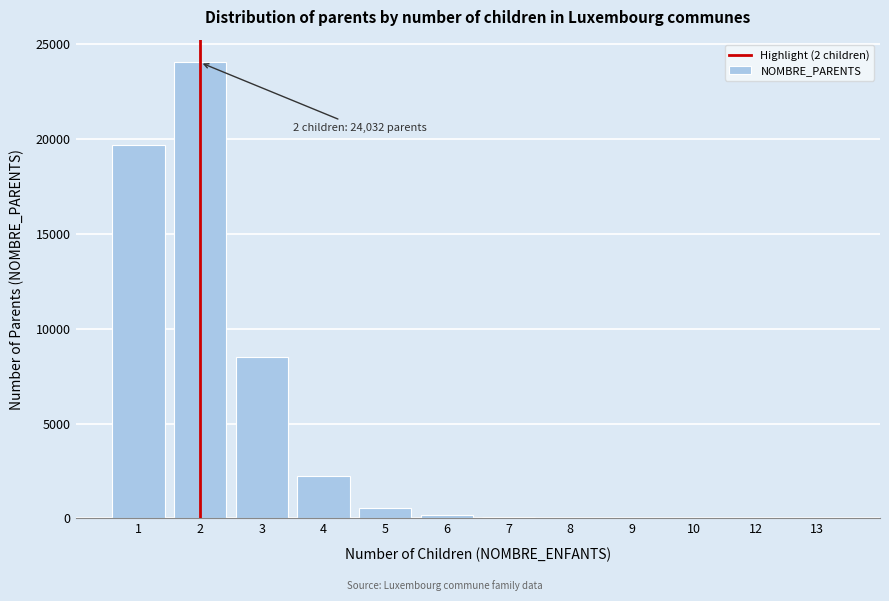

What is the greatest value displayed?

24032